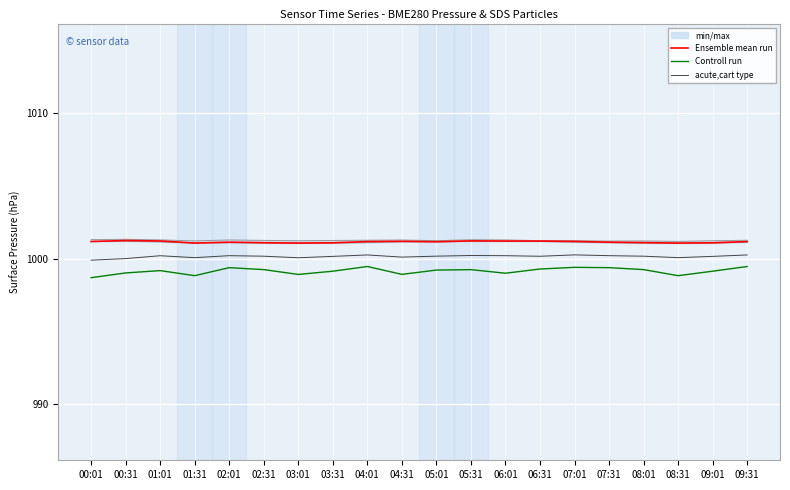

True or false: Ensemble mean run has more than 0 interior local peaks.

True